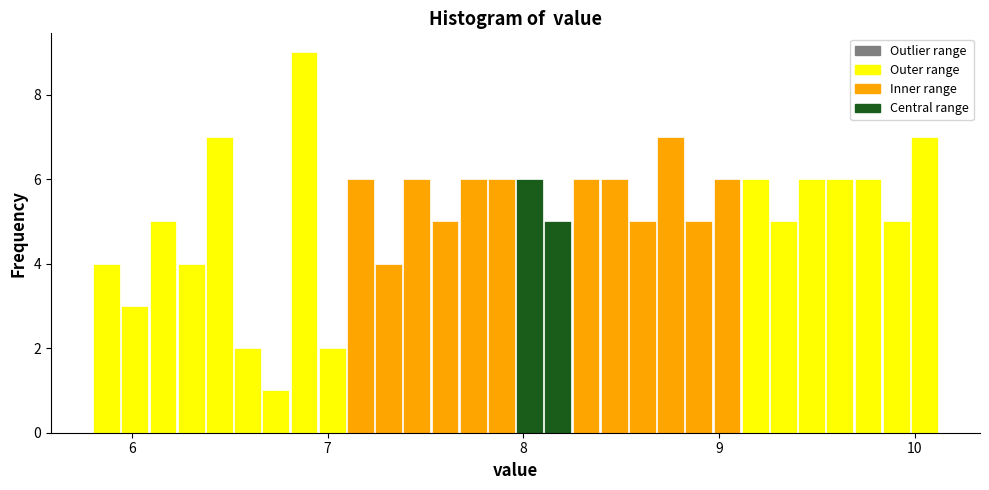

Read against the x-axis, roughly where is the centre of the tallest bar?

6.9